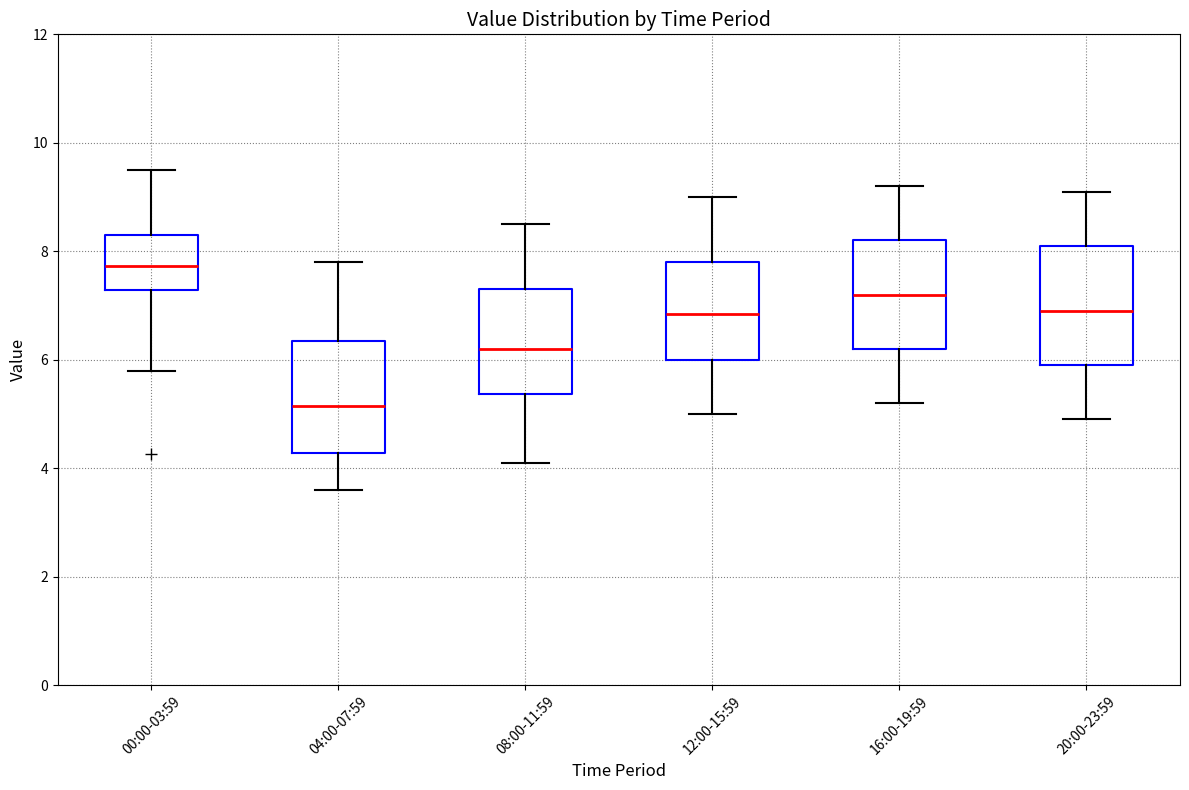

Where is the upper edge of the box for 12:00-15:59 on the y-axis? The values are not printed on the chart, so give them approximately, as read against the axis.

7.8